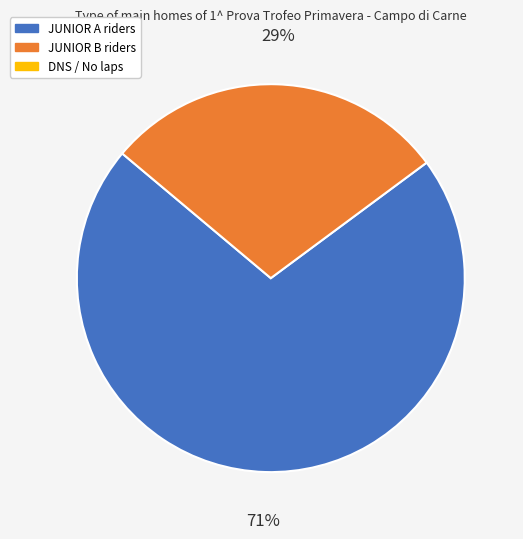

To the nearest percent, what is the average slice percentage?

50%